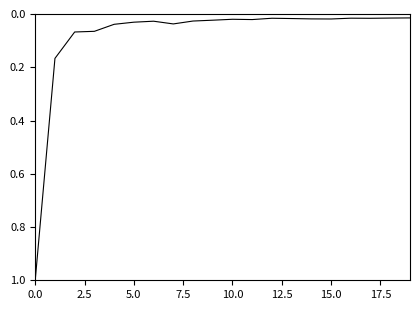

What is the greatest value displayed?

1.0